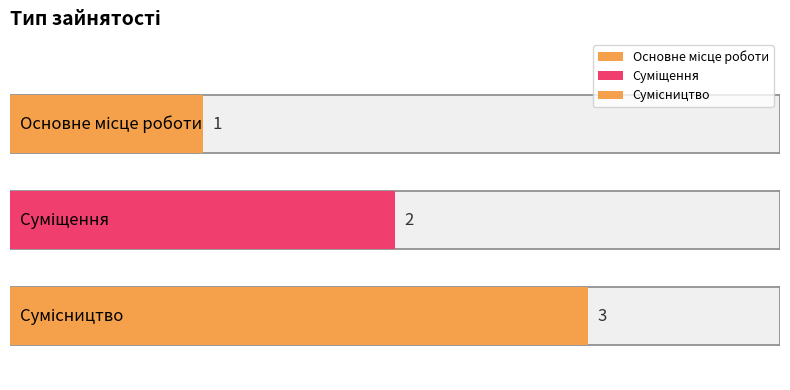

What is the approximate value at Основне місце роботи?

1